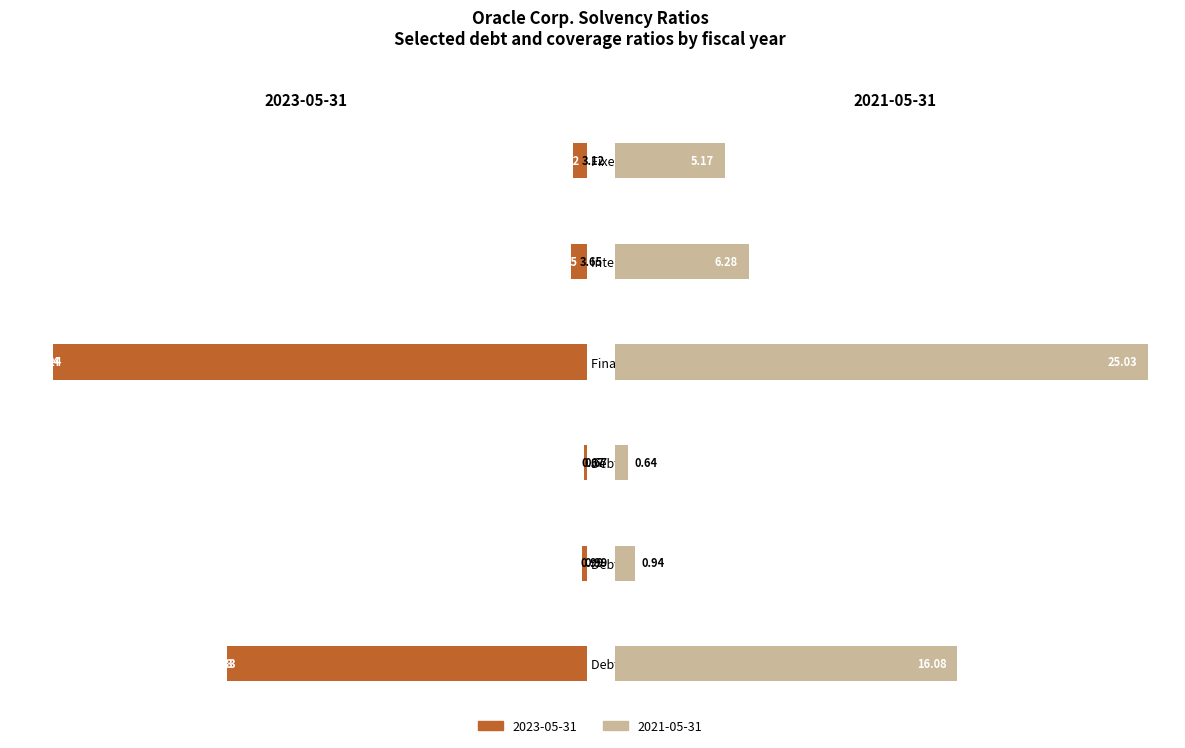

How many groups of bars are there?

6